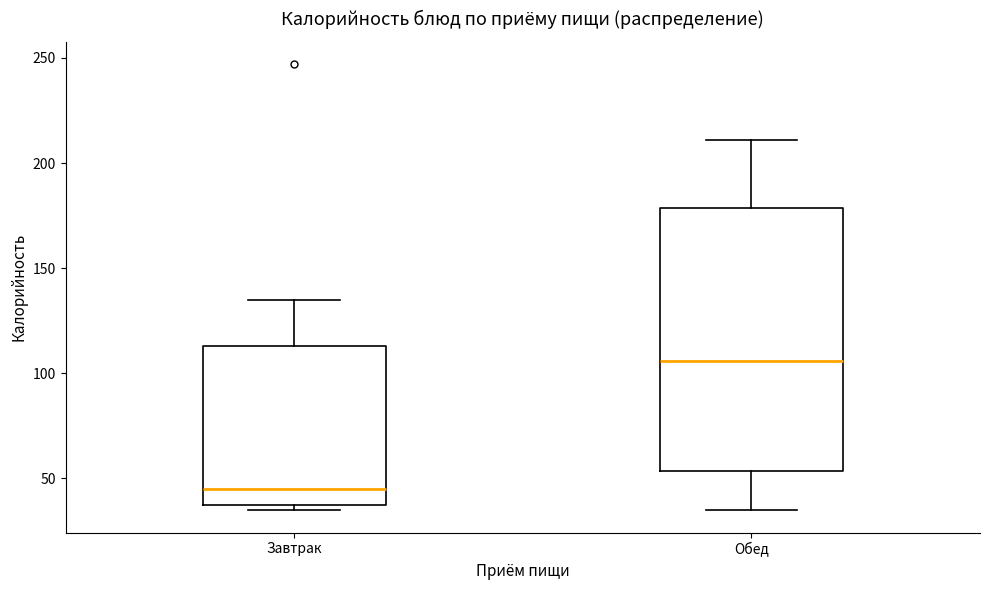

Reading left to right, read every box against the y-axis: the position of its median line, the range the box covers, and the ends of its whiskers. The values are not printed on the chart, so give them approximately, as read against the axis.

Завтрак: median 45, box 40 to 115, whiskers 35 to 135
Обед: median 105, box 55 to 180, whiskers 35 to 210